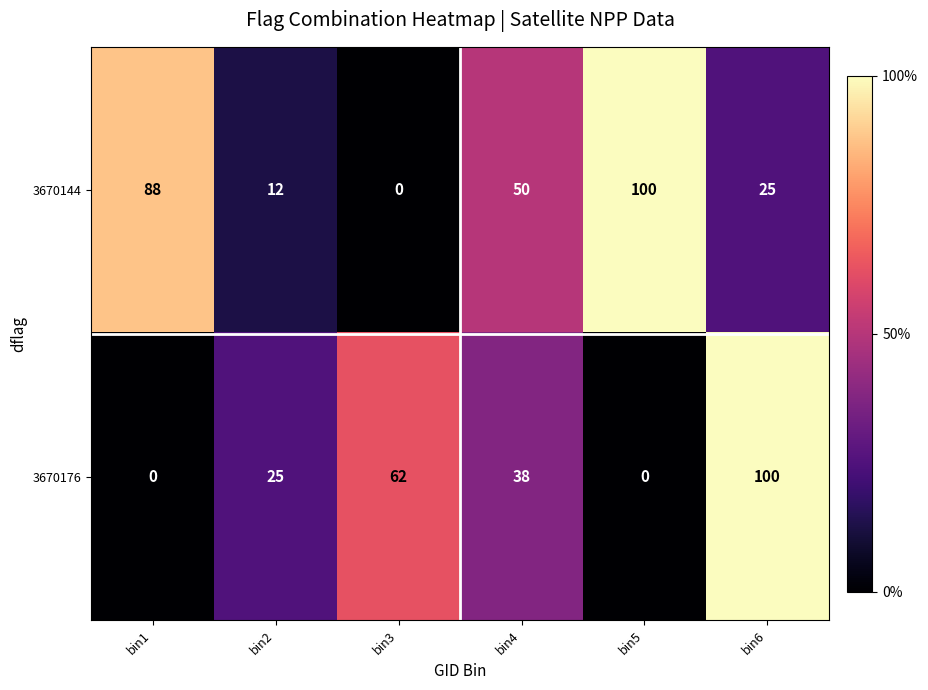

Rank the series by their average value, from lowest to highest.

3670176, 3670144